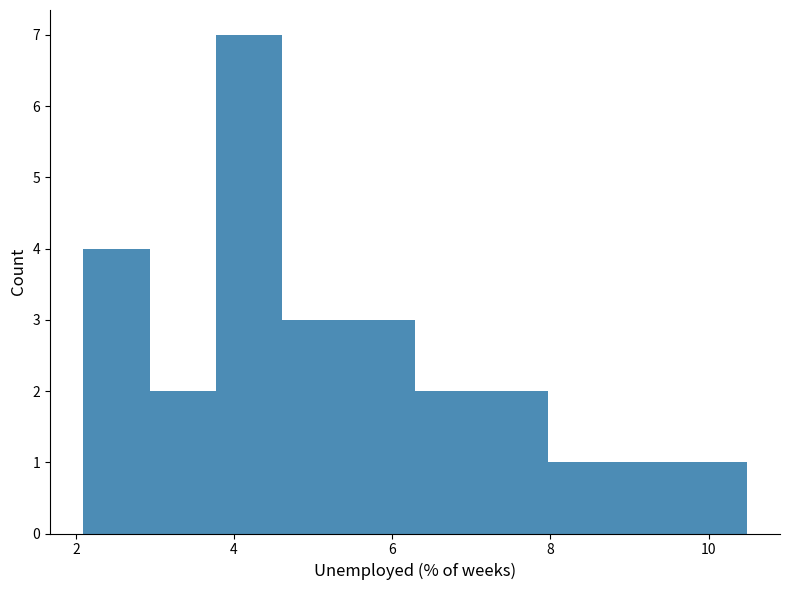

Which range on the x-axis has the tallest bar?

3.8 to 4.6